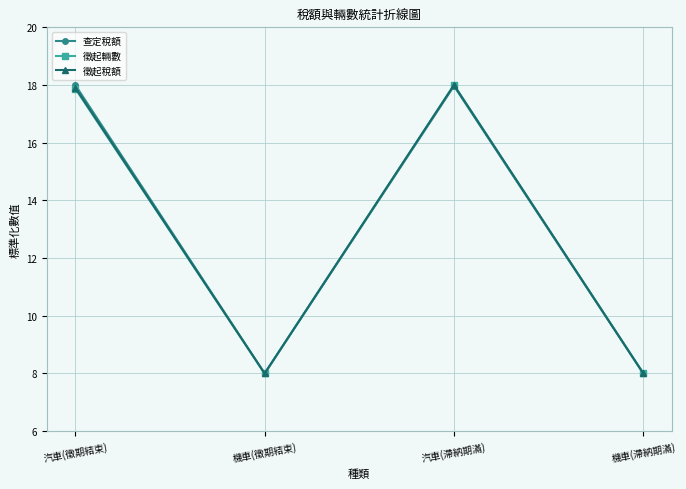

What is the maximum value for 徵起輛數?

18.0